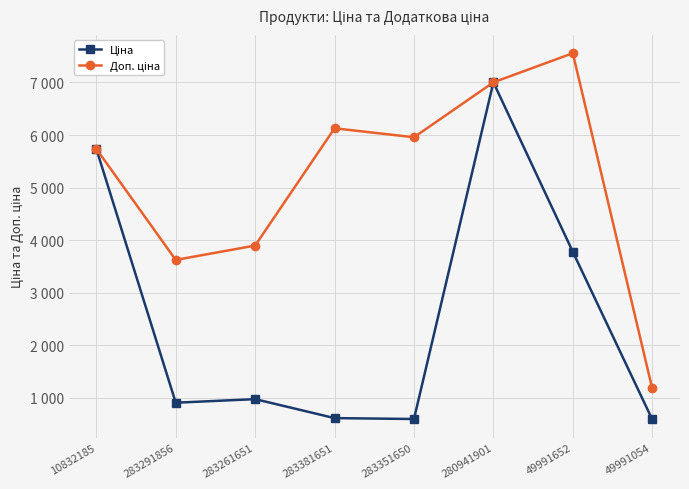

In Ціна, how many points are lower than both neighbors (excluding endpoints)?

2